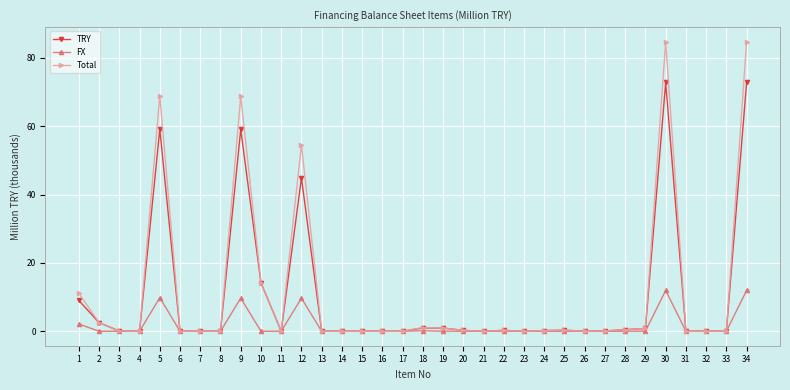

Is it true that Total equals 39.5 at 6?

False